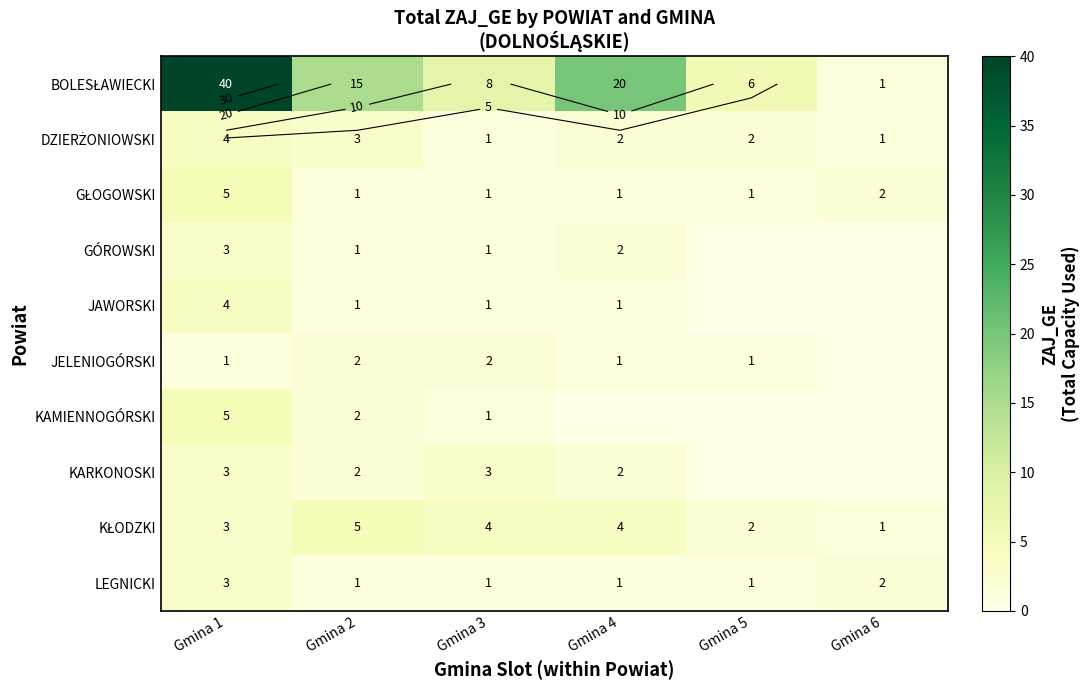

At Gmina 5, list the series in order from smallest to largest.

GÓROWSKI, JAWORSKI, KAMIENNOGÓRSKI, KARKONOSKI, GŁOGOWSKI, JELENIOGÓRSKI, LEGNICKI, DZIERŻONIOWSKI, KŁODZKI, BOLESŁAWIECKI